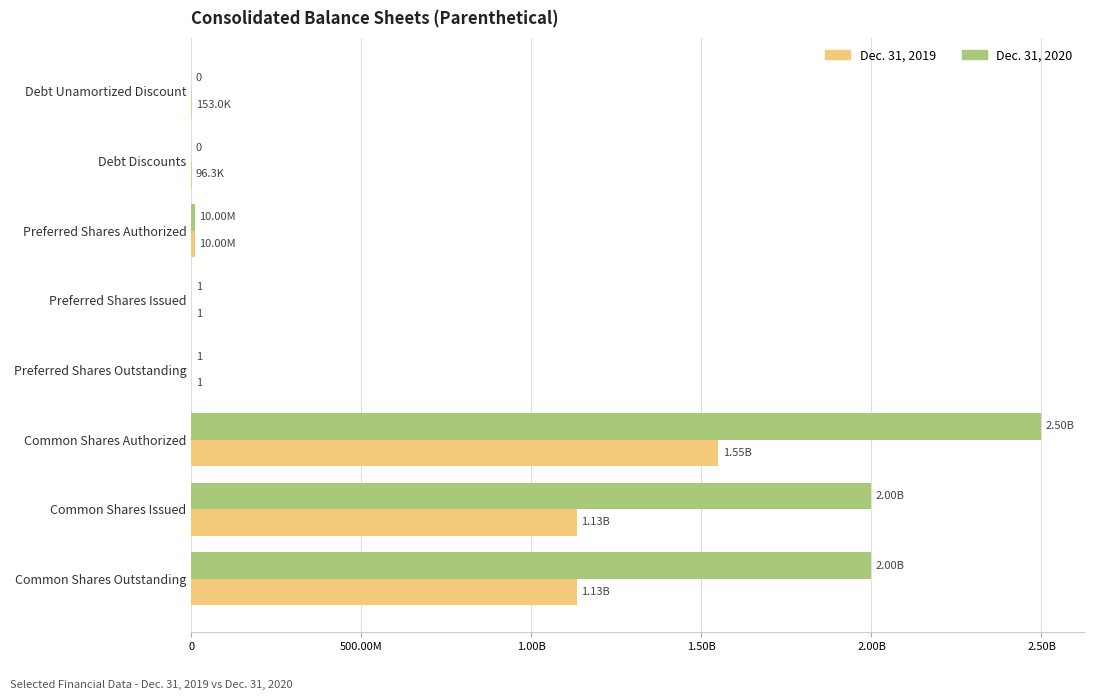

What is the lowest value of the Dec. 31, 2019 series?

1